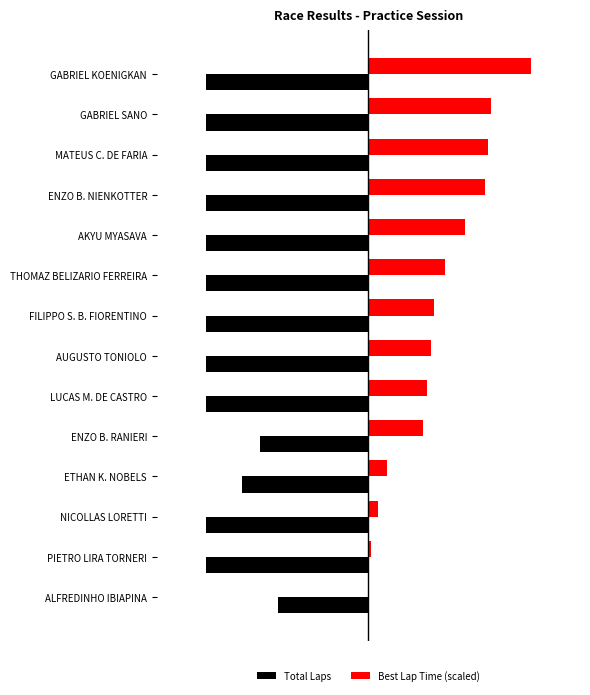

What is the minimum value shown in the chart?

-9.0